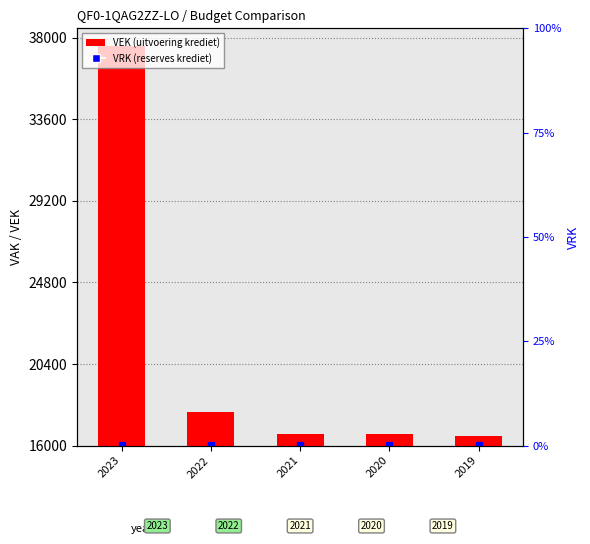

At which label is the value closest to 27030?

2022